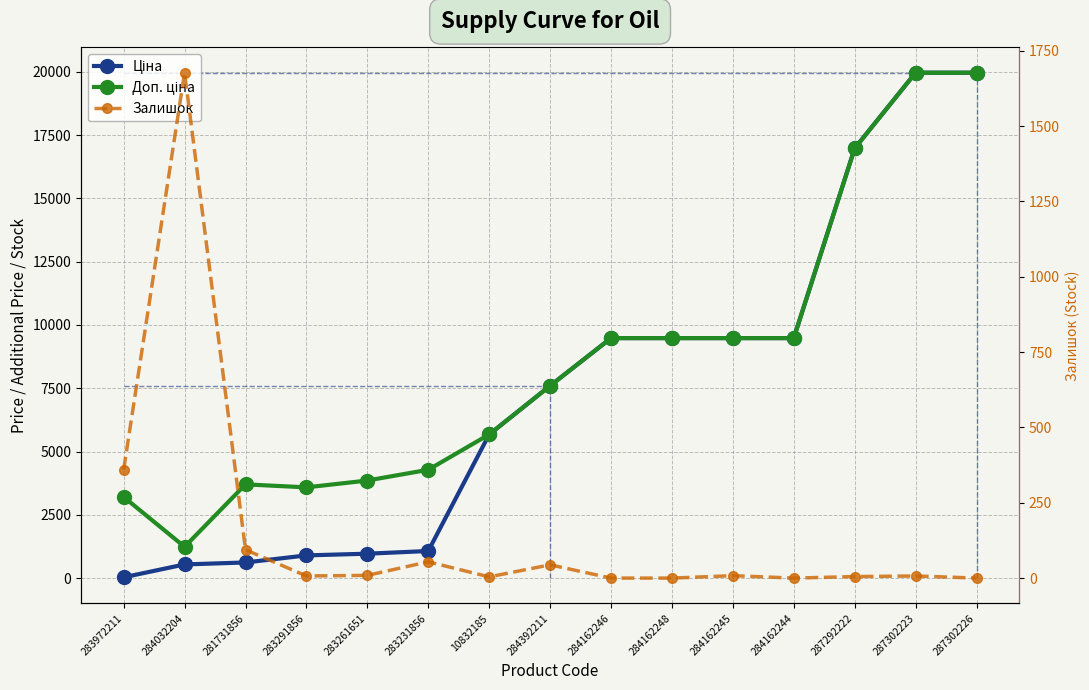

List the series in order of their peak value, lowest first.

Залишок, Ціна, Доп. ціна